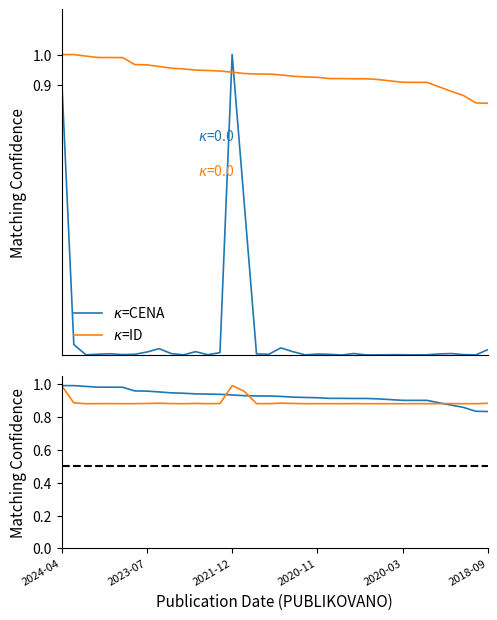

How many times do $\kappa$=ID and $\kappa$=CENA cross each other?

3